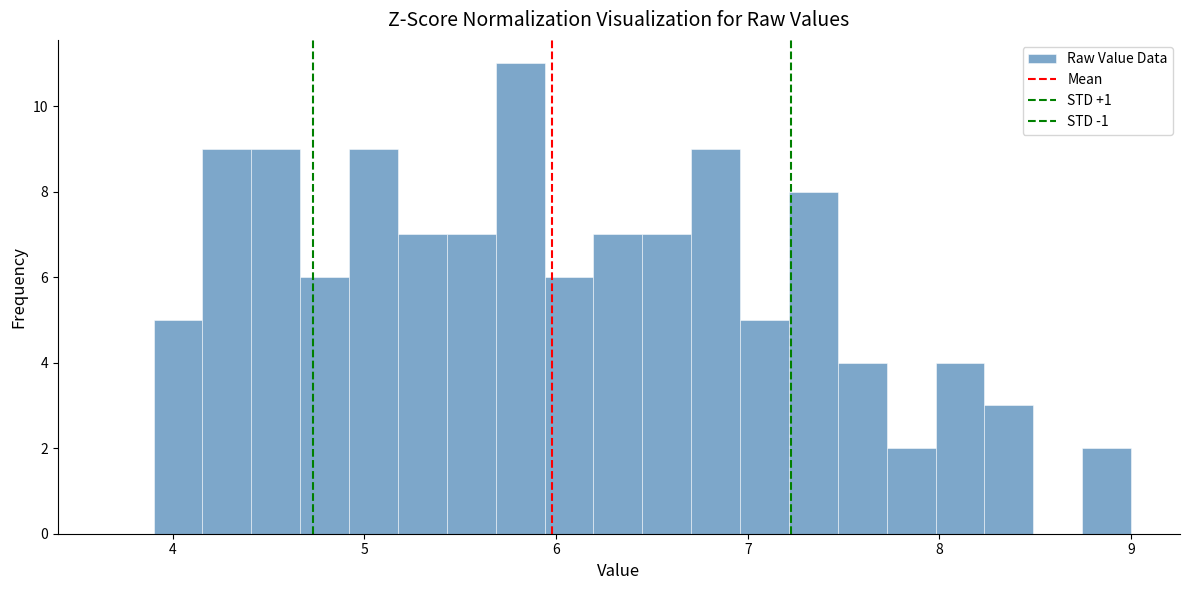

Read against the x-axis, roughly where is the centre of the tallest bar?

5.8